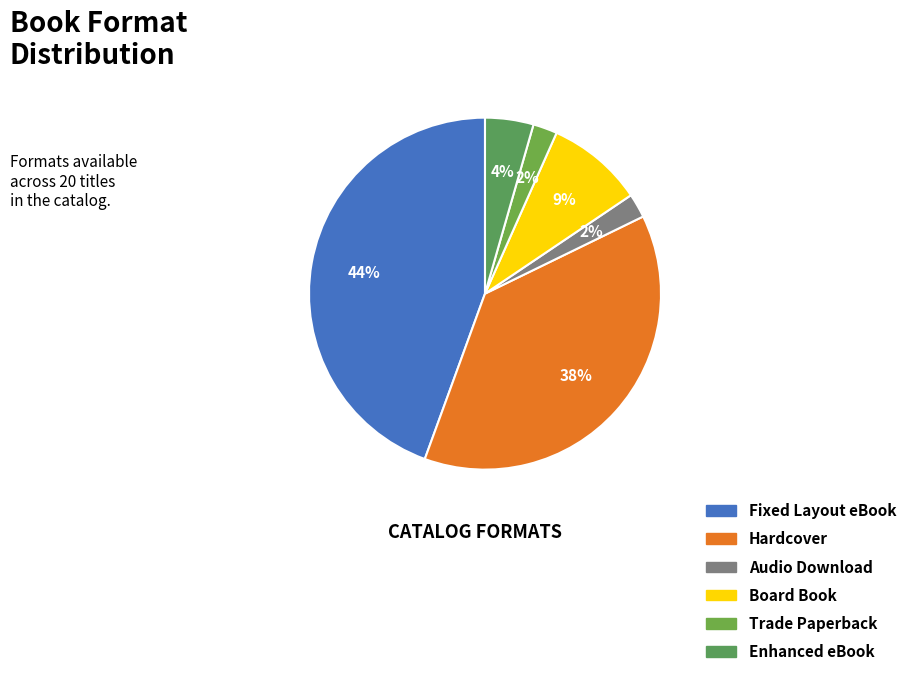

How many slices are in this pie chart?

6